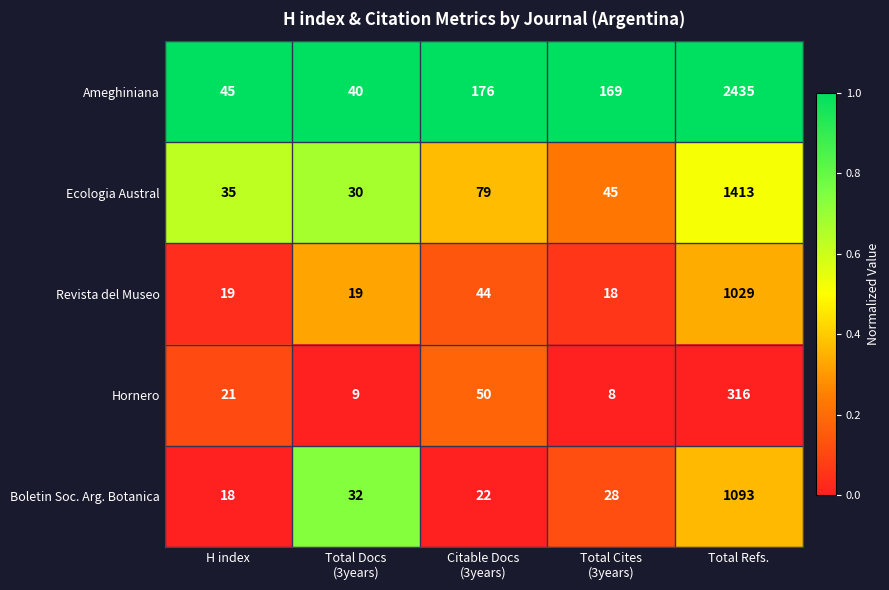

Is it true that Ecologia Austral equals 1413 at Total Refs.?

True